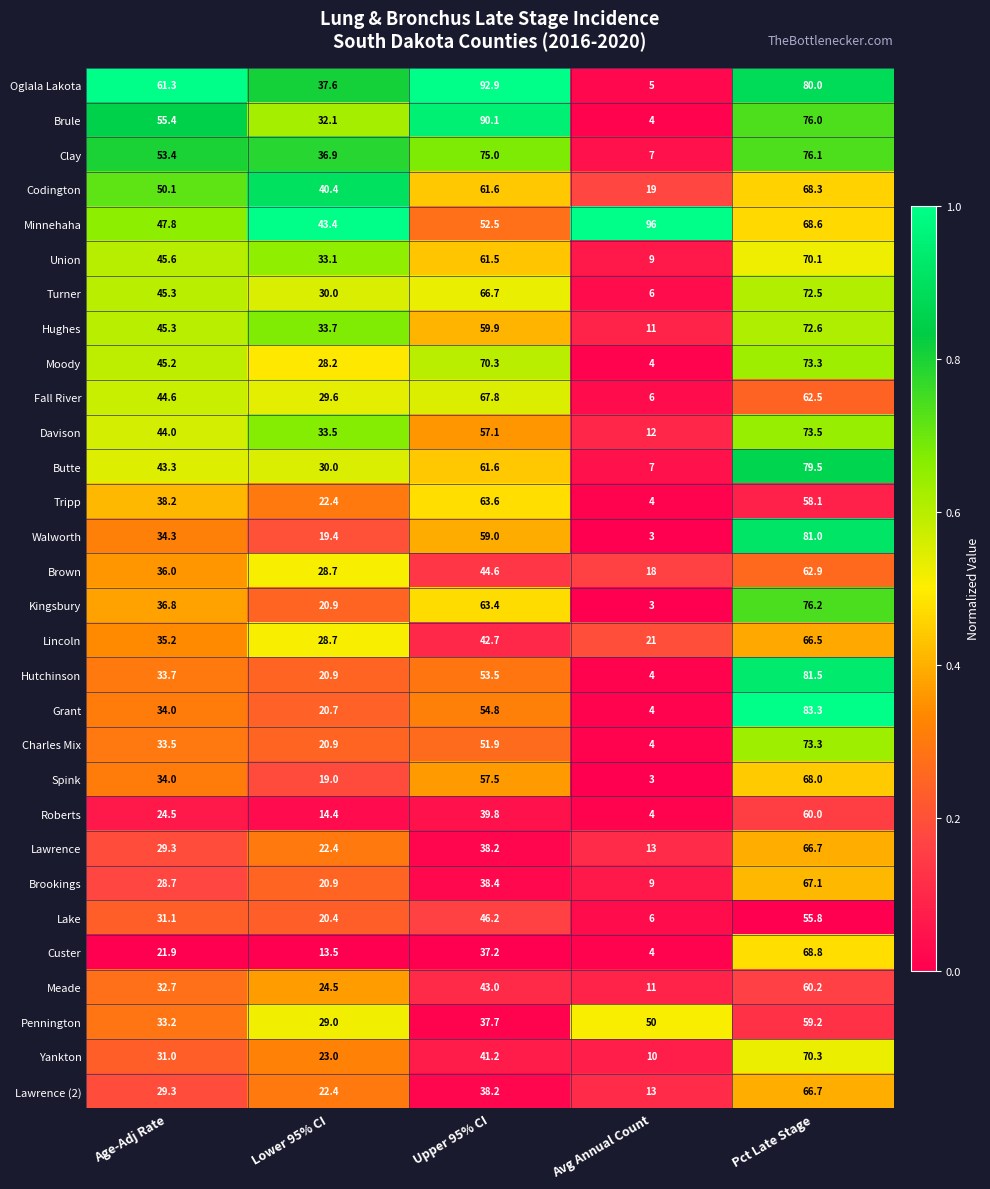

True or false: Spink has a value of 3.0 at Avg Annual Count.

True